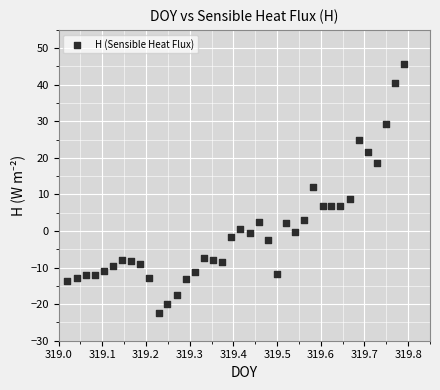

What is the range of X values (max minus min)?

0.8